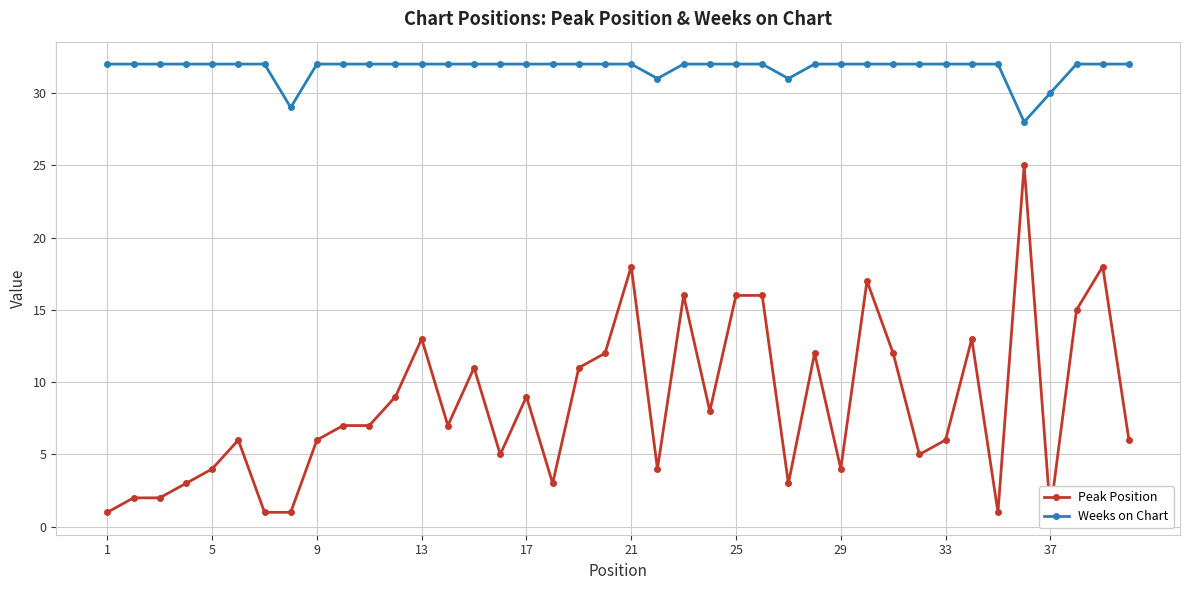

The value of Weeks on Chart at 13 is 32. True or false?

True